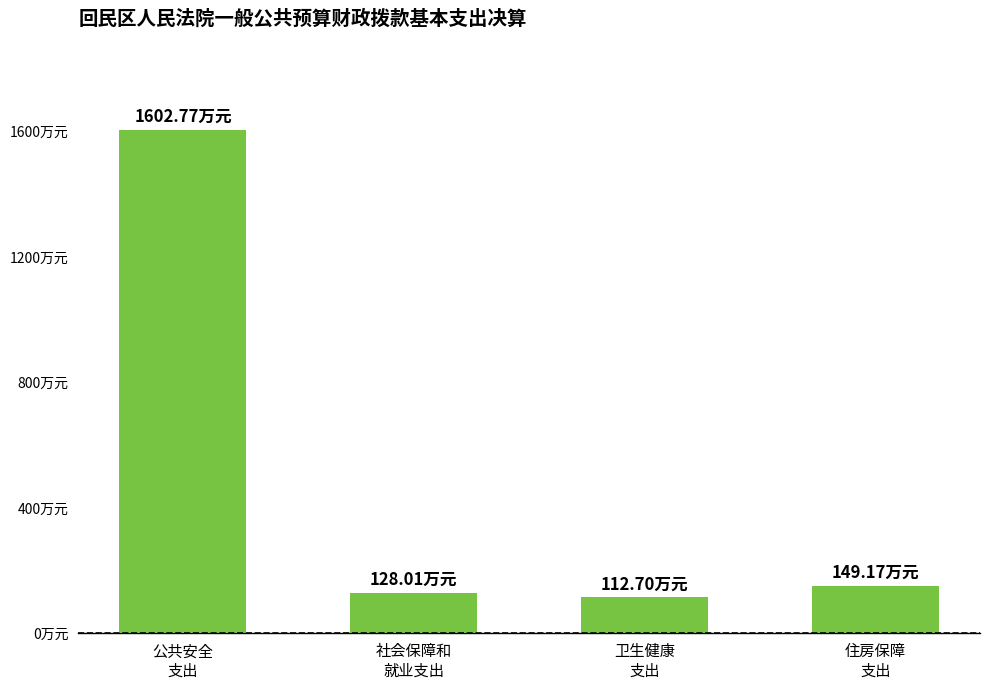

Are the bars horizontal?

No